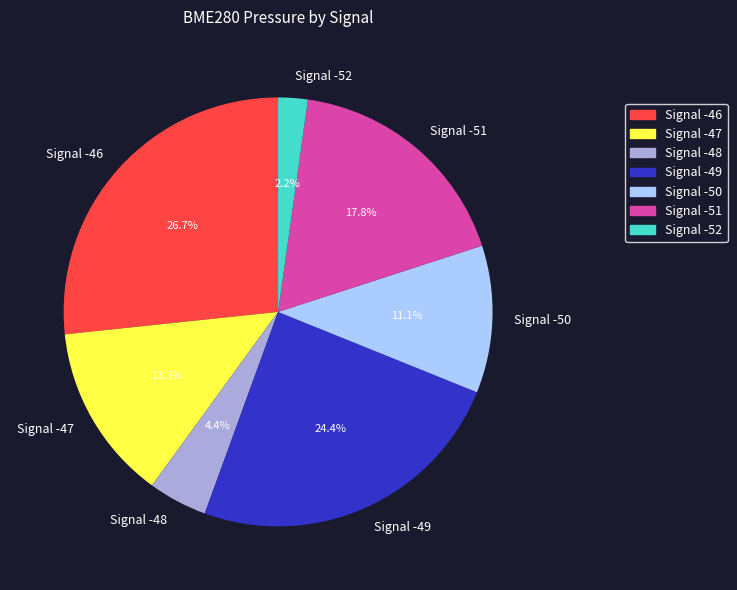

What portion of the pie excludes Signal -47?

86.7%